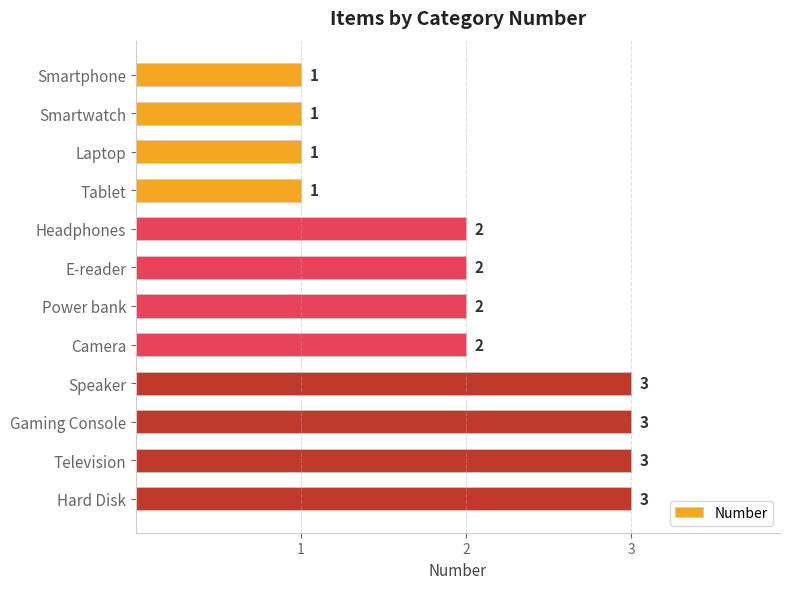

True or false: the data shows 2 at Gaming Console.

False